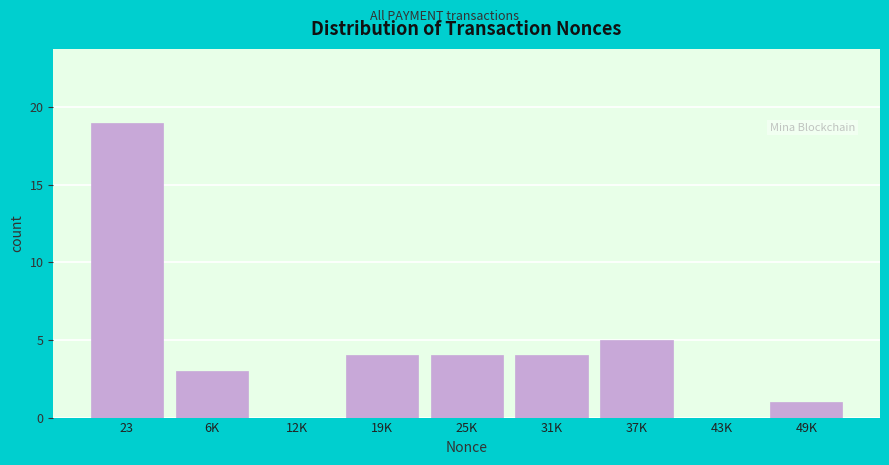

Reading right to left, list all the values displayed in this chart.

49K=1	43K=0	37K=5	31K=4	25K=4	19K=4	12K=0	6K=3	23=19